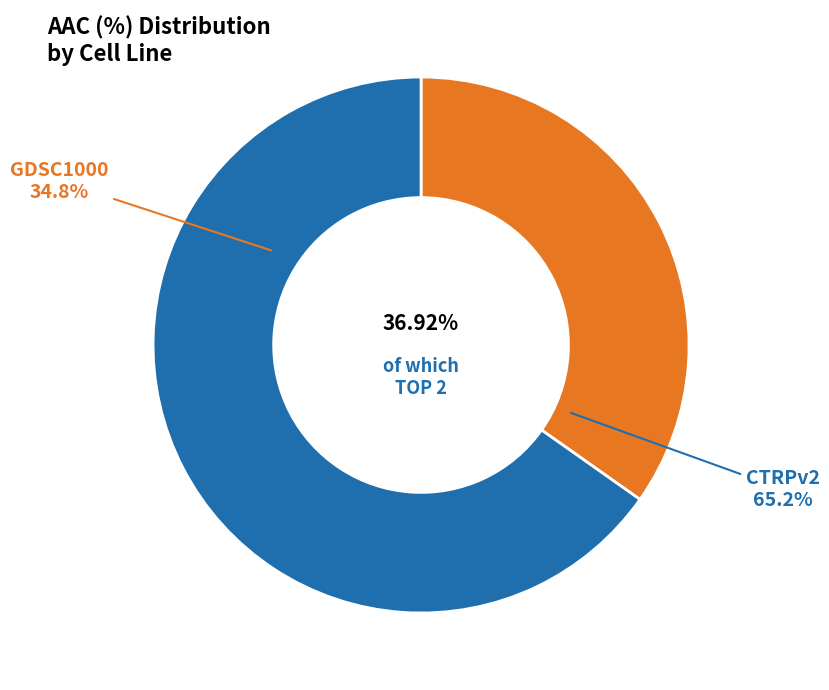

Rank the categories by value from lowest to highest.

GDSC1000, CTRPv2